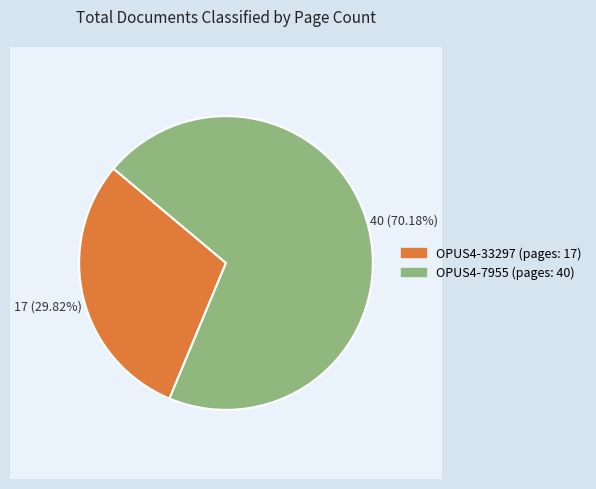

To the nearest percent, what is the difference between the OPUS4-7955 and OPUS4-33297 slice percentages?

40%